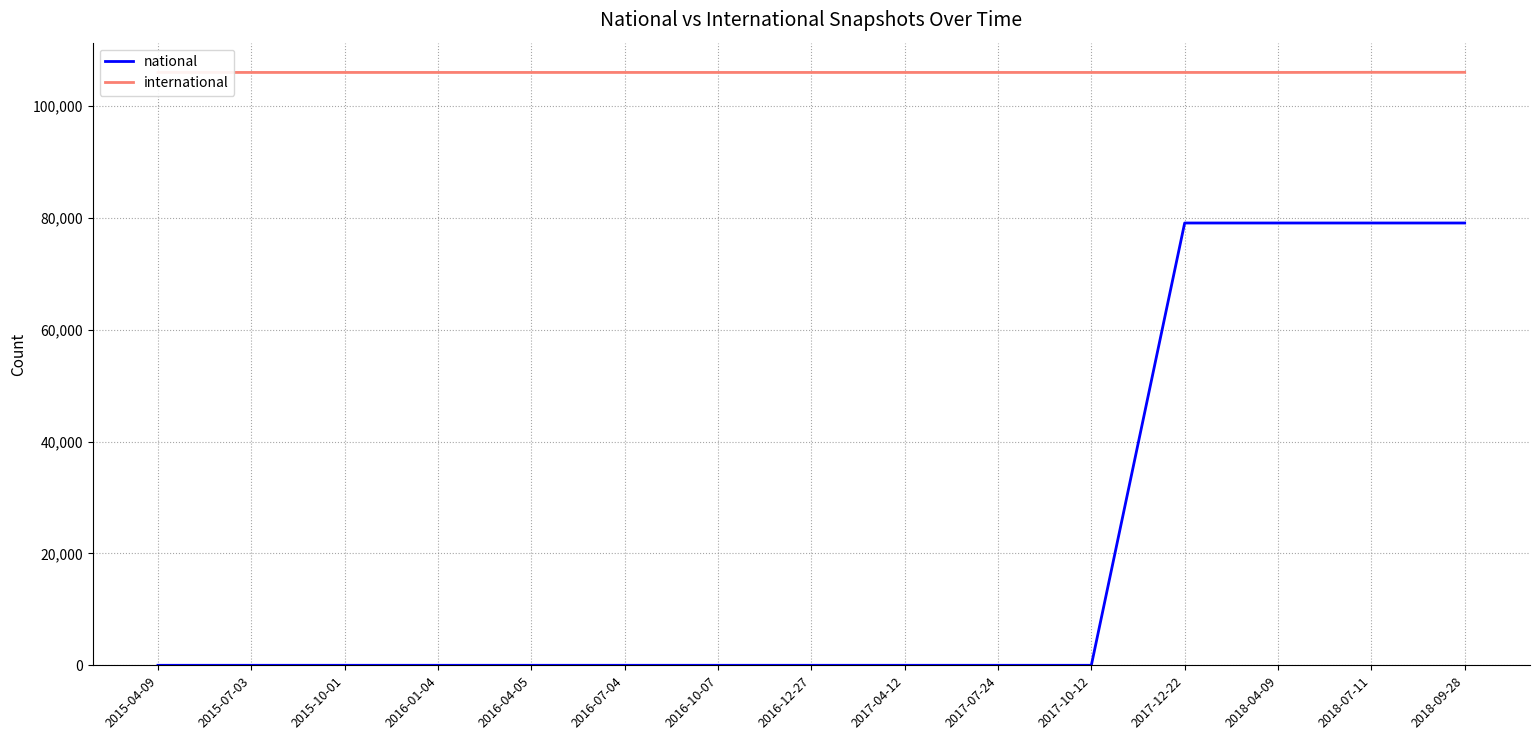

Does the chart have visible grid lines?

Yes